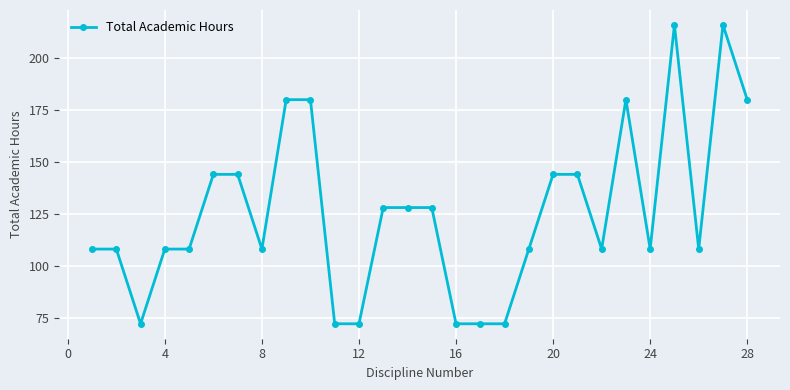

What is the average value?

126